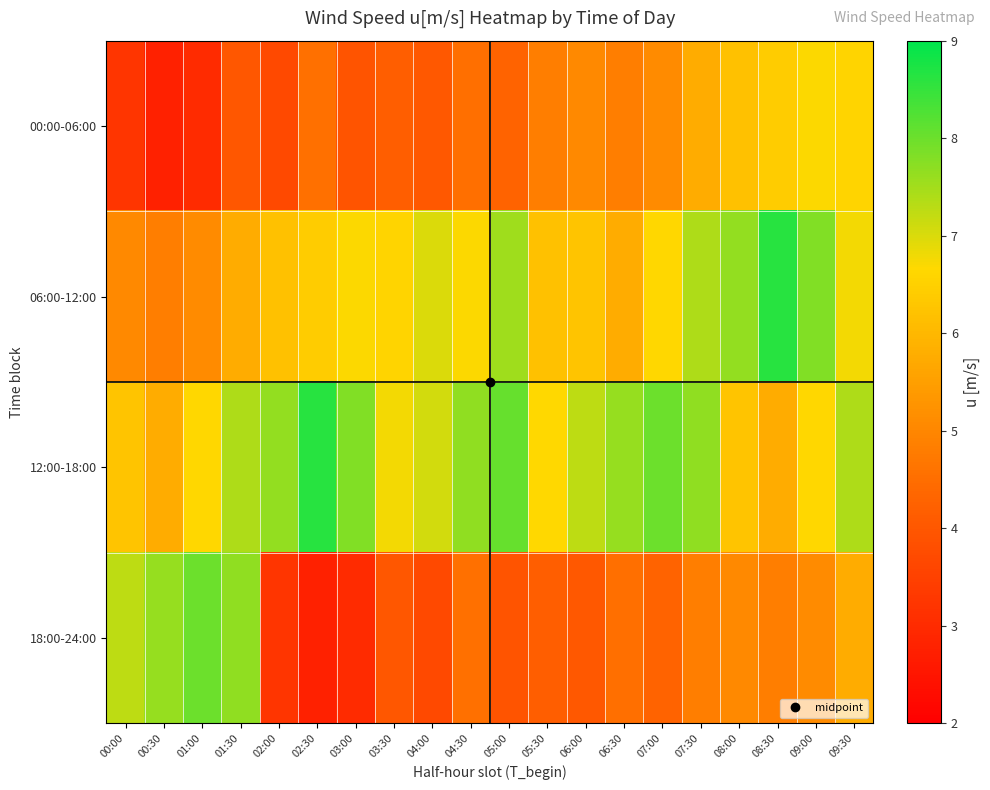

Between 07:00 and 05:30, which is larger?

07:00